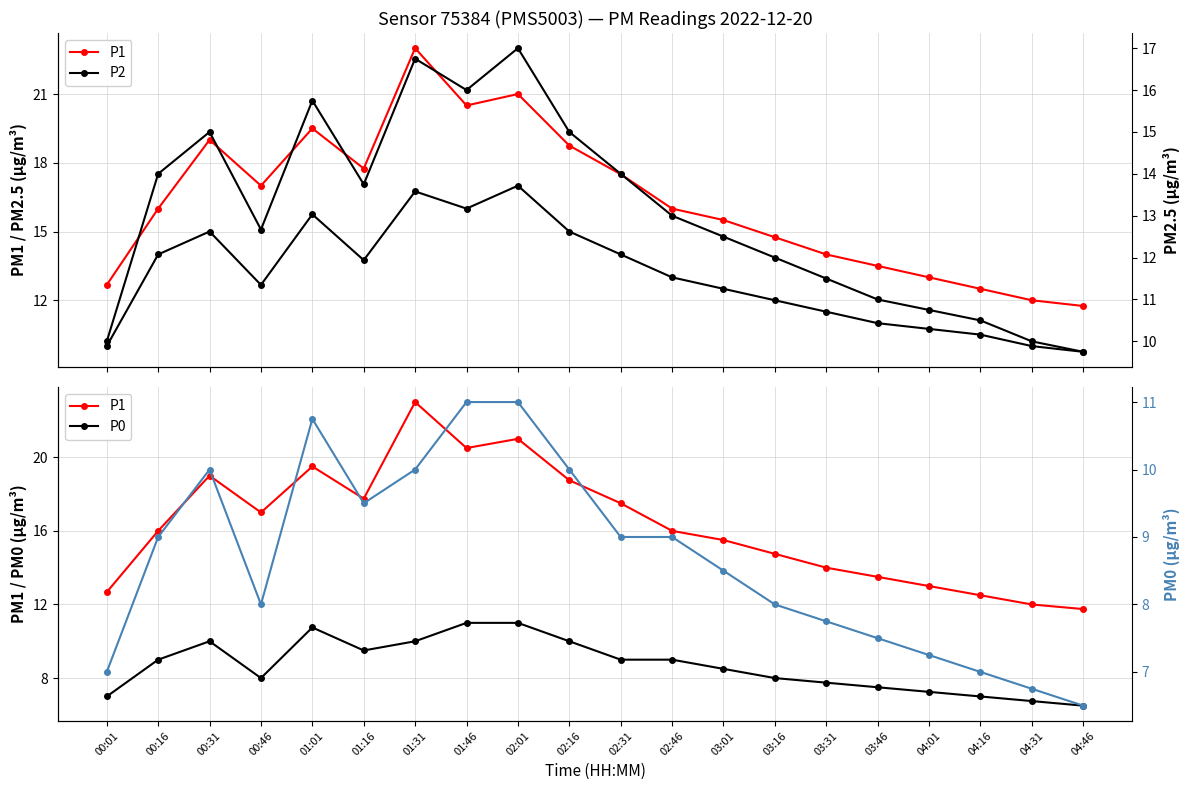

How many interior local peaks does the P0 (right) series have?

2